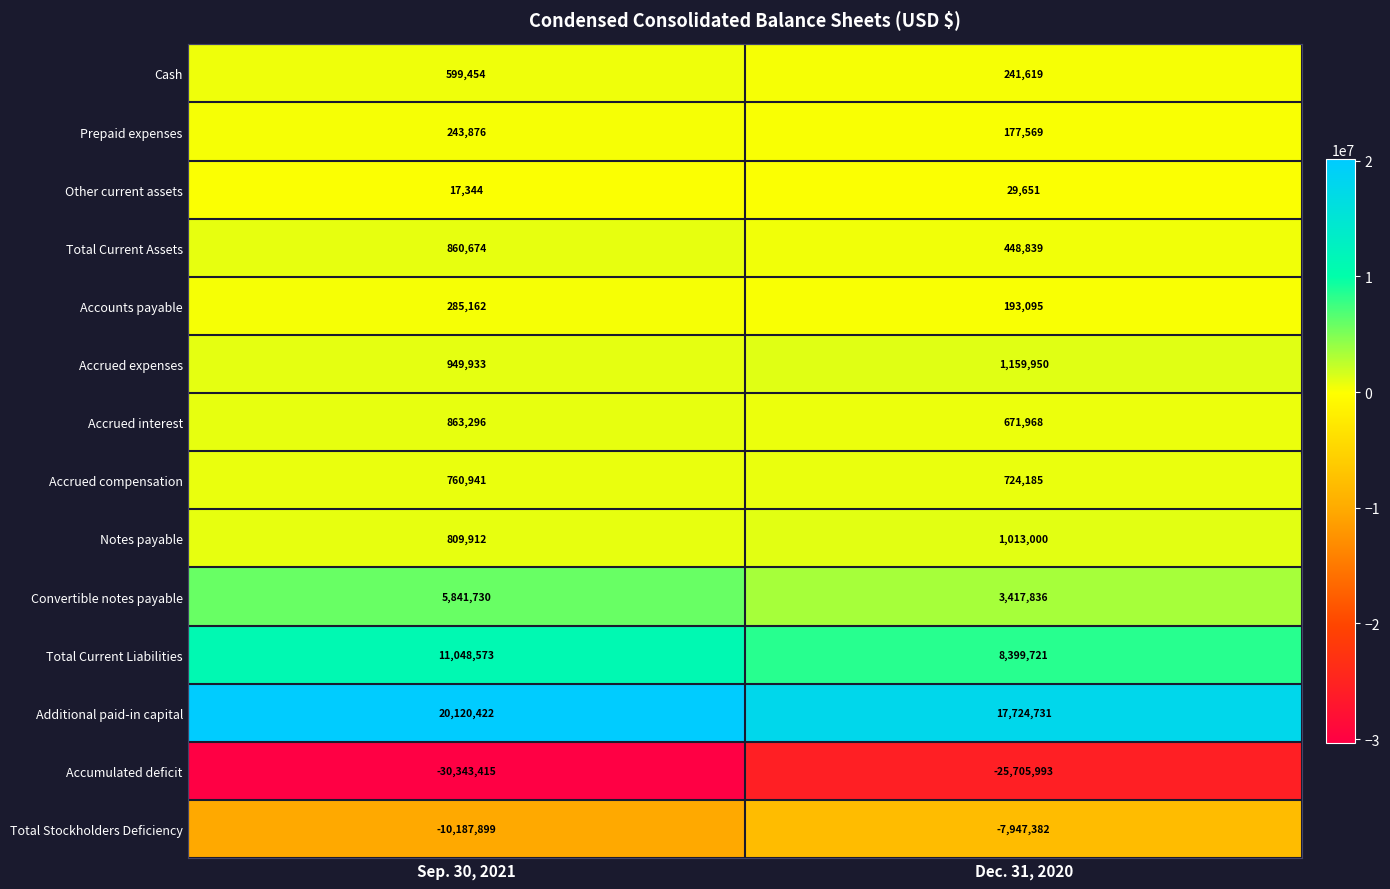

What is the spread (max minus min) of values at Sep. 30, 2021?

50463837